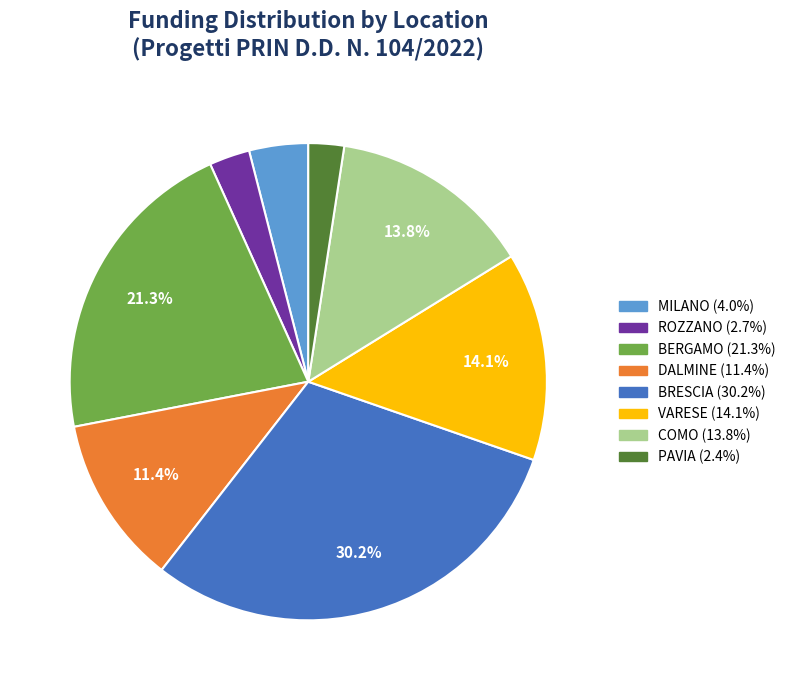

Does any single category account for the majority?

No